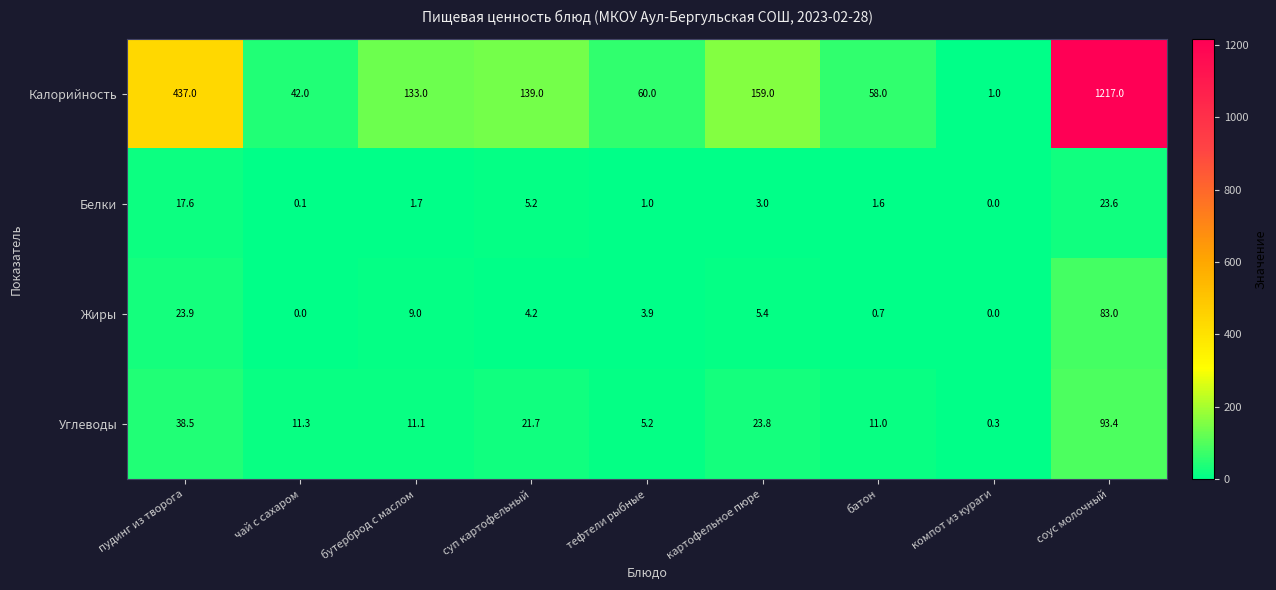

What is the total value across all series at тефтели рыбные?

70.1